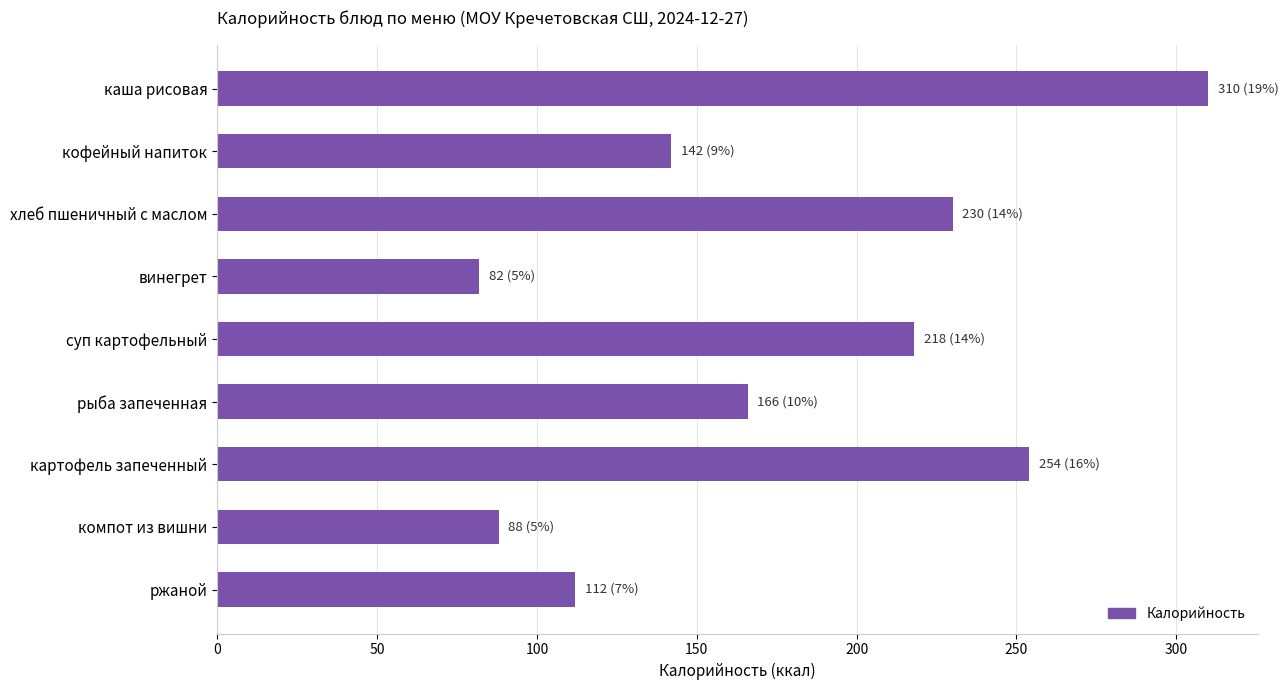

Rank the categories by value from lowest to highest.

винегрет, компот из вишни, ржаной, кофейный напиток, рыба запеченная, суп картофельный, хлеб пшеничный с маслом, картофель запеченный, каша рисовая